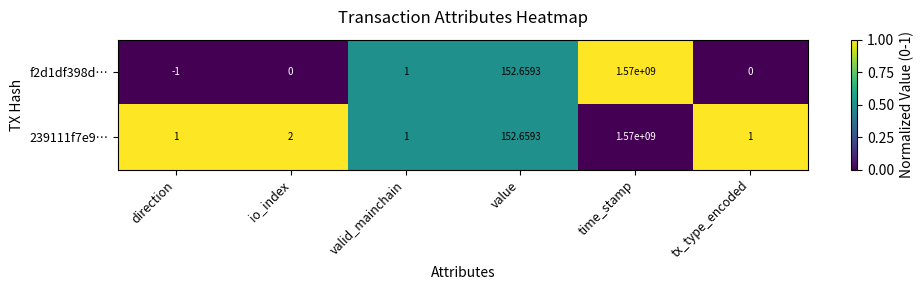

How many distinct data groups are displayed?

2